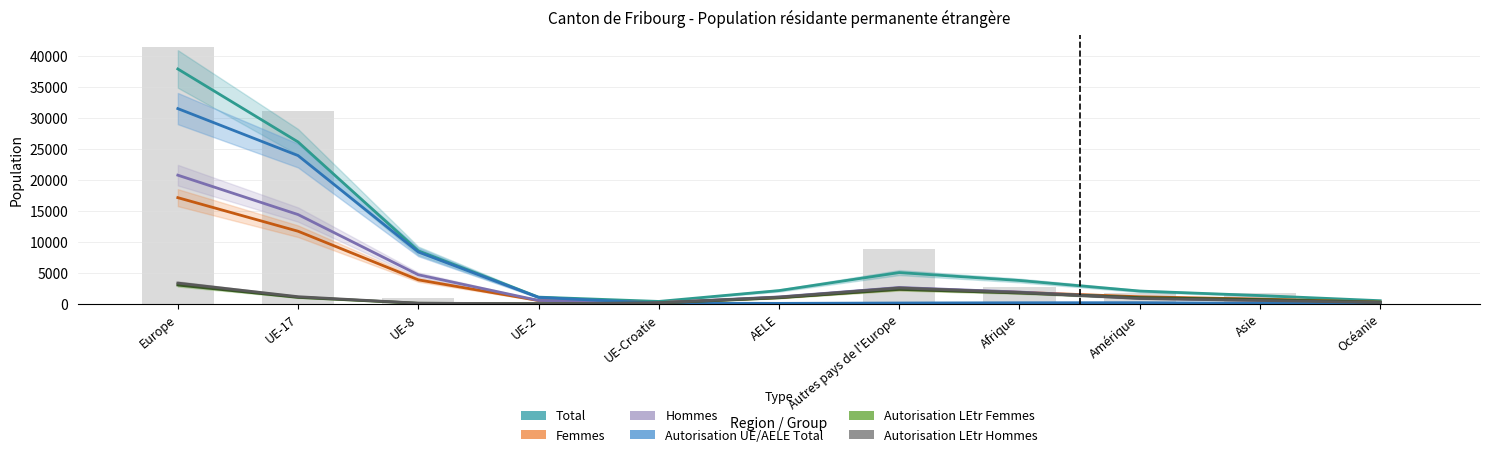

How many categories are shown in the chart?

11